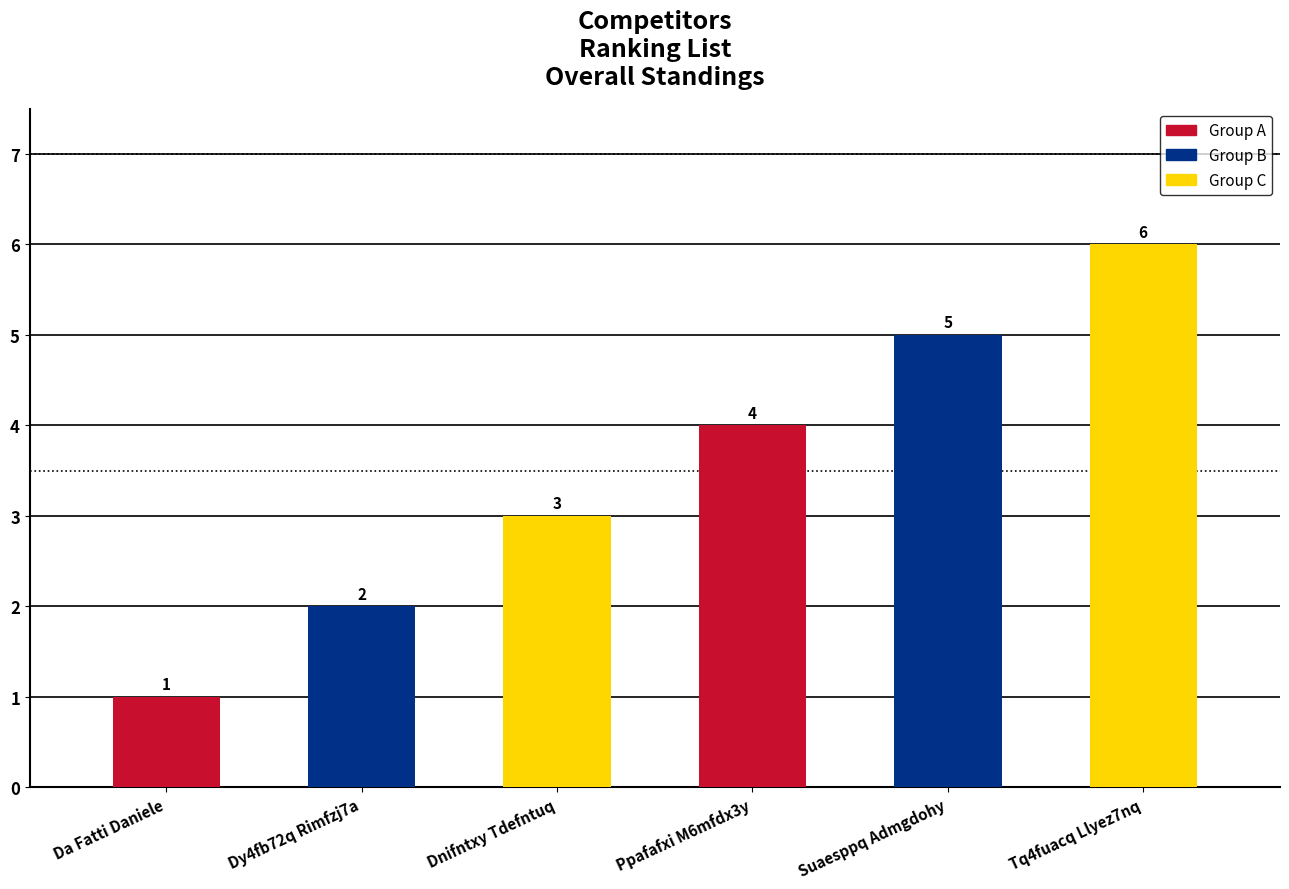

What is the difference between the values at Tq4fuacq Llyez7nq and Suaesppq Admgdohy?

1